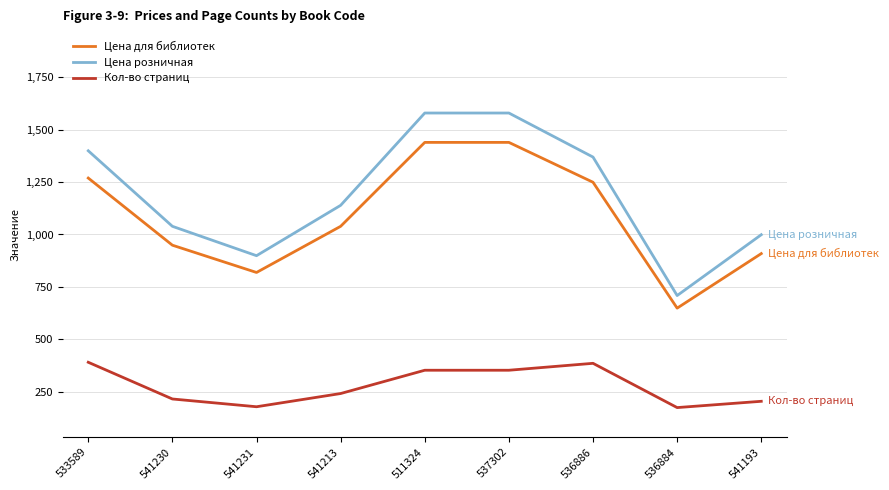

Which series has the widest spread of values?

Цена розничная